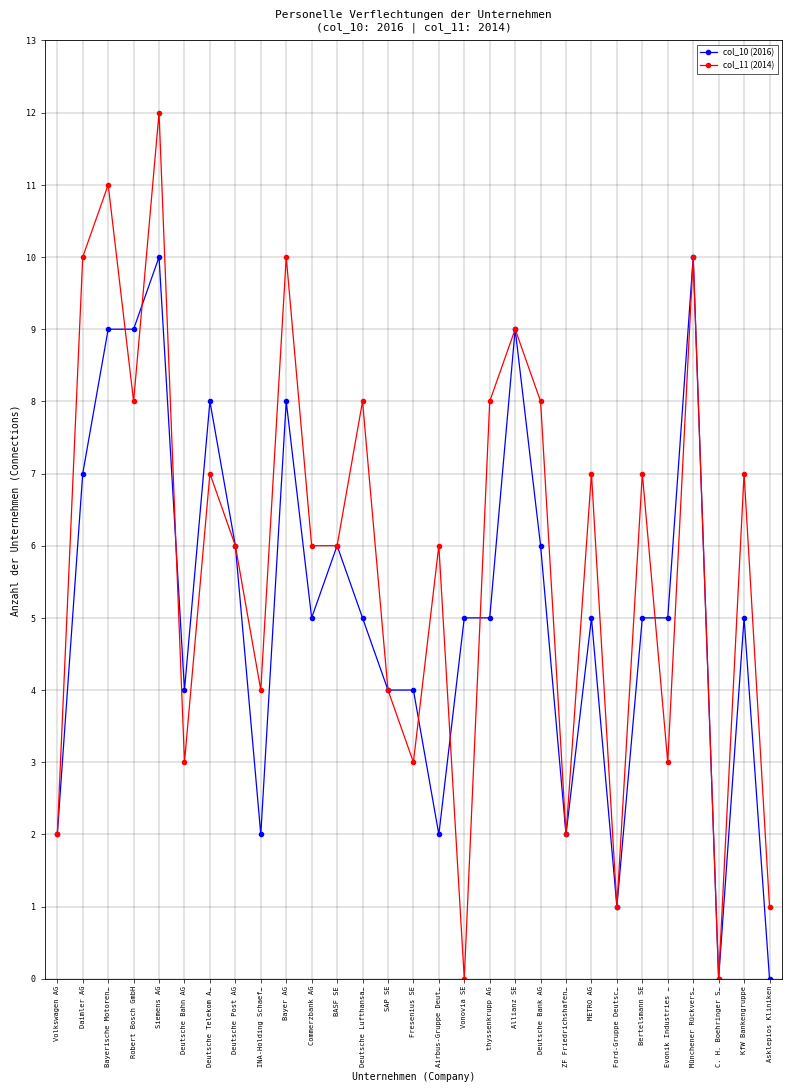

What is the label of the 29th point from the right?

Volkswagen AG